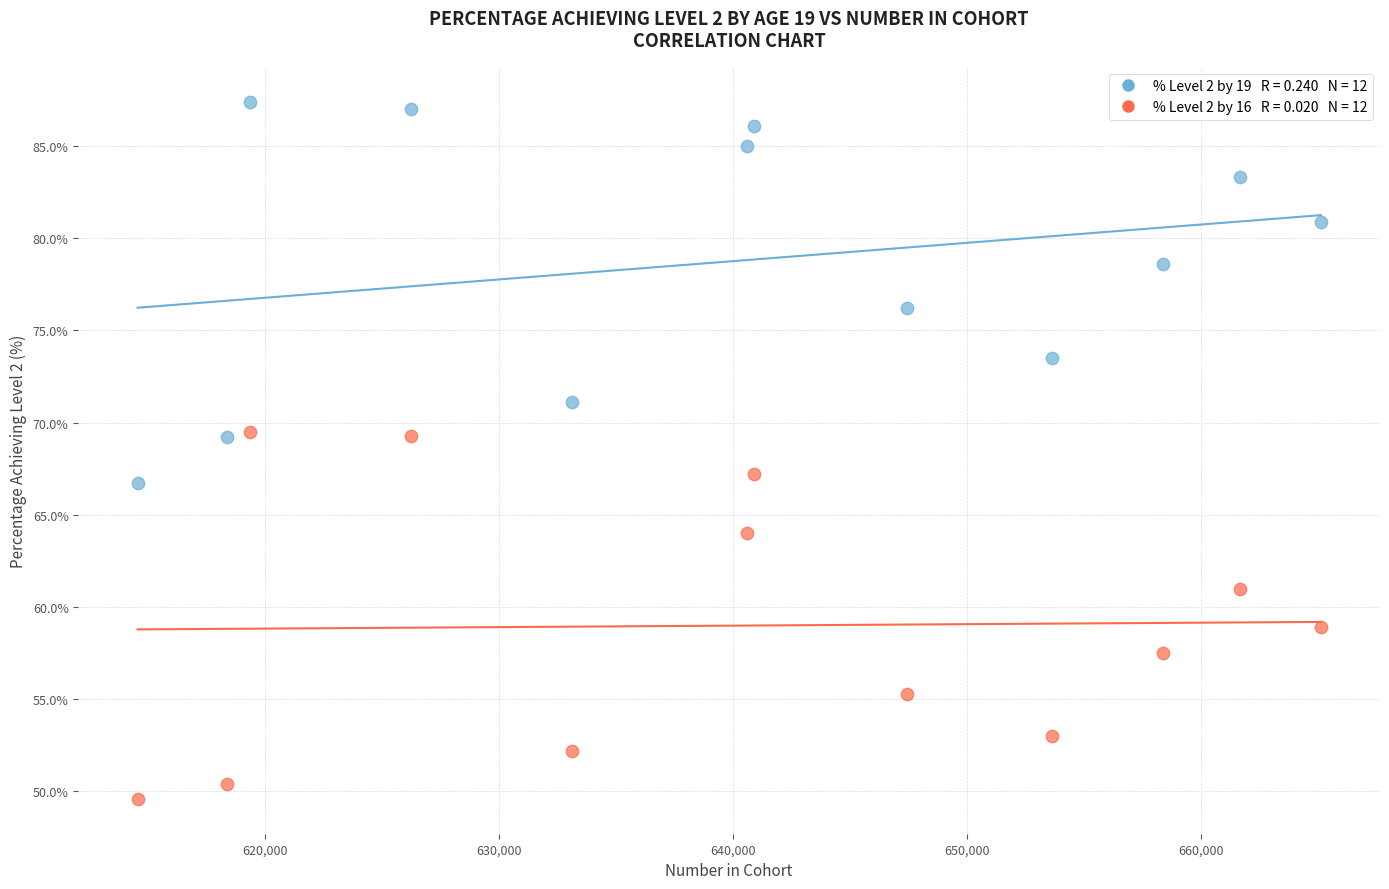

Across all data points, what is the range of Y values (max minus min)?

37.8